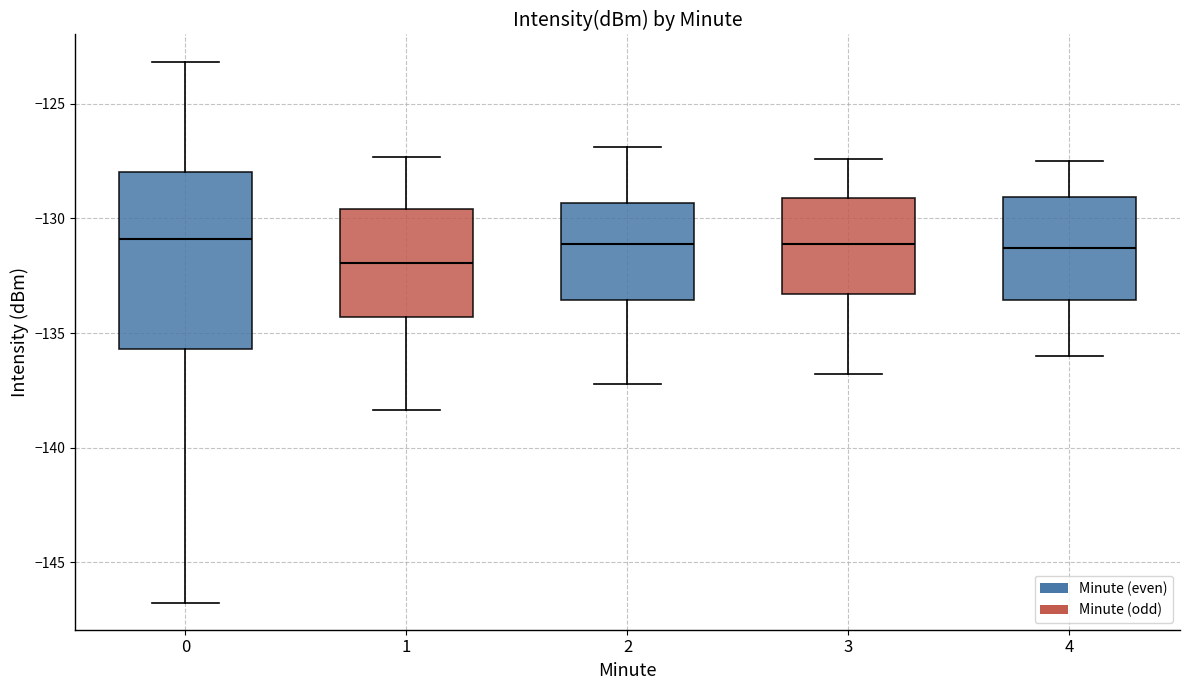

Which box has the lowest median line?

1